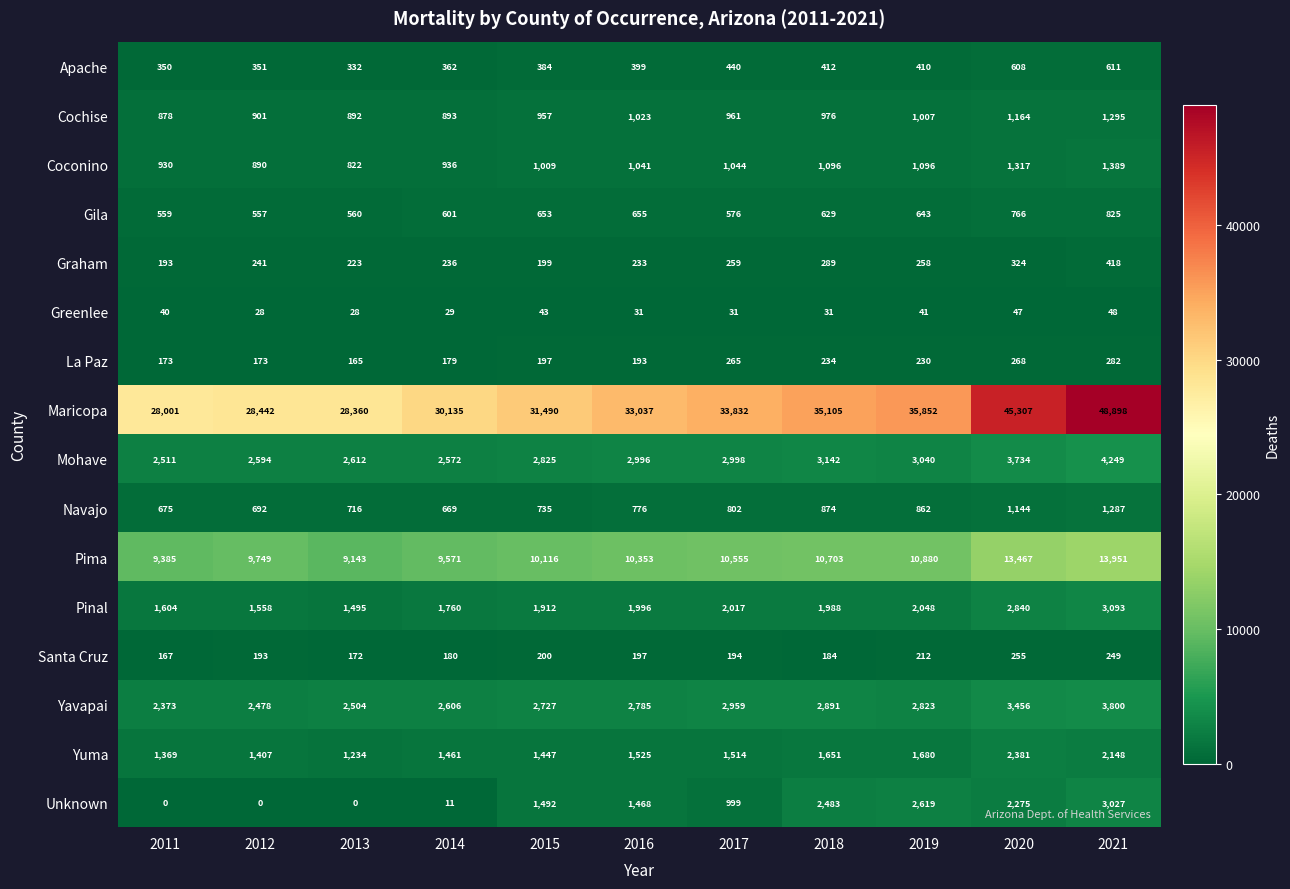

Count the number of data series in this chart.

16